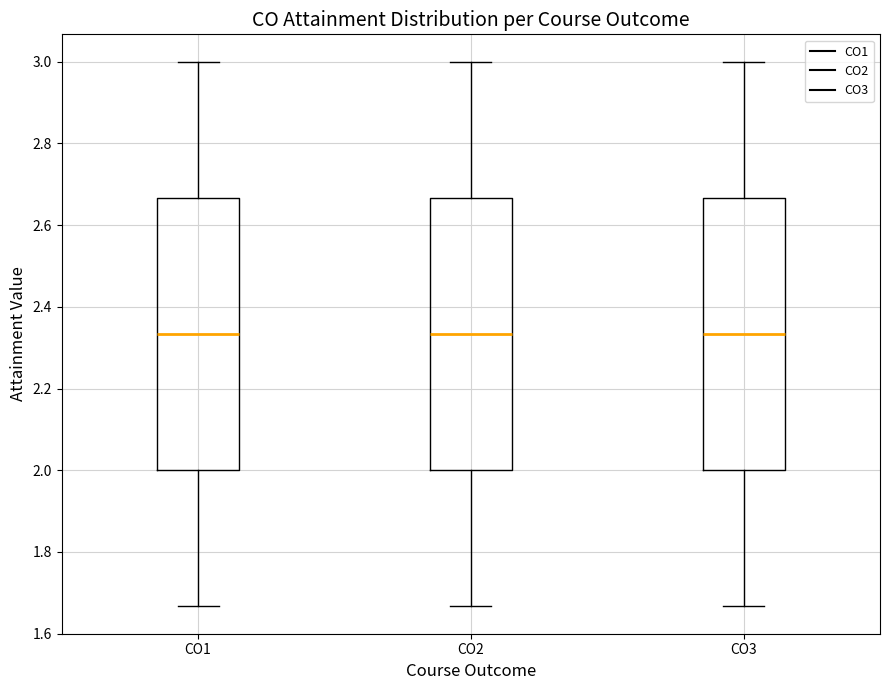

Reading left to right, transcribe this box plot: for each box, give where its median line is, the range the box spans, and where its two whiskers end, as read against the y-axis. The values are not printed on the chart, so give them approximately, as read against the axis.

CO1: median 2.34, box 2.00 to 2.66, whiskers 1.66 to 3.00
CO2: median 2.34, box 2.00 to 2.66, whiskers 1.66 to 3.00
CO3: median 2.34, box 2.00 to 2.66, whiskers 1.66 to 3.00